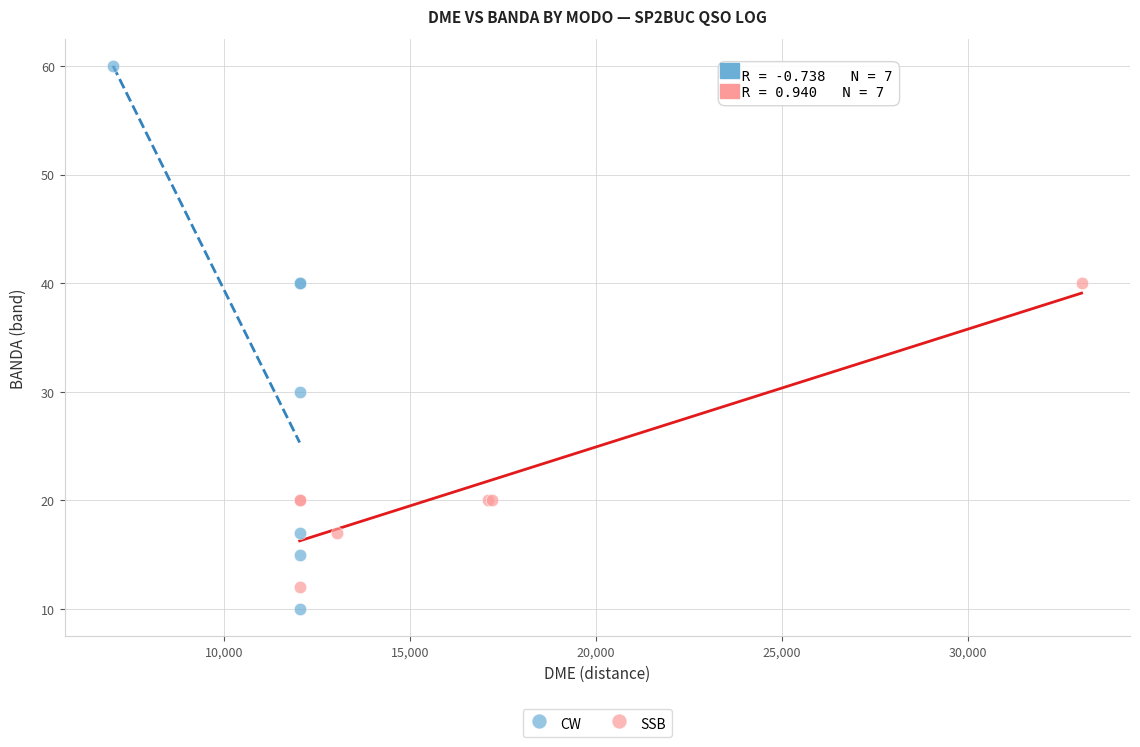

What are all the series names shown in the legend?

CW, SSB